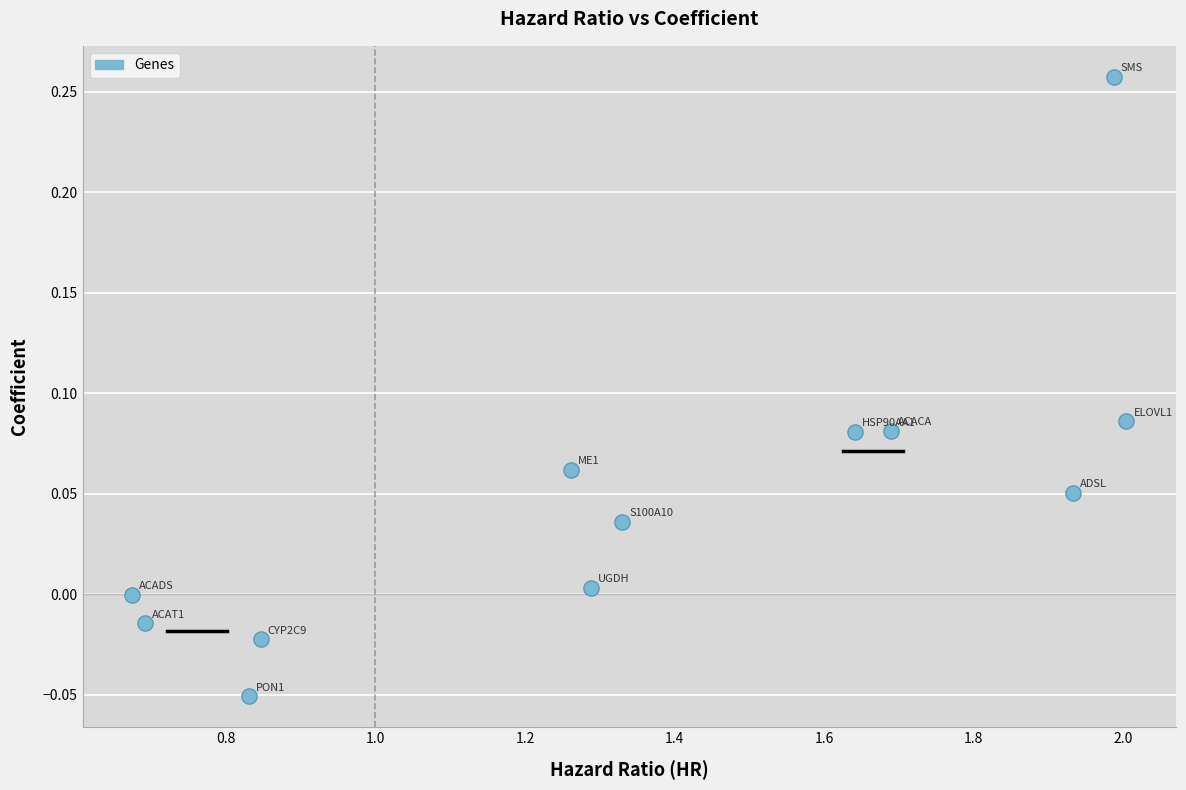

What is the range of X values (max minus min)?

1.3